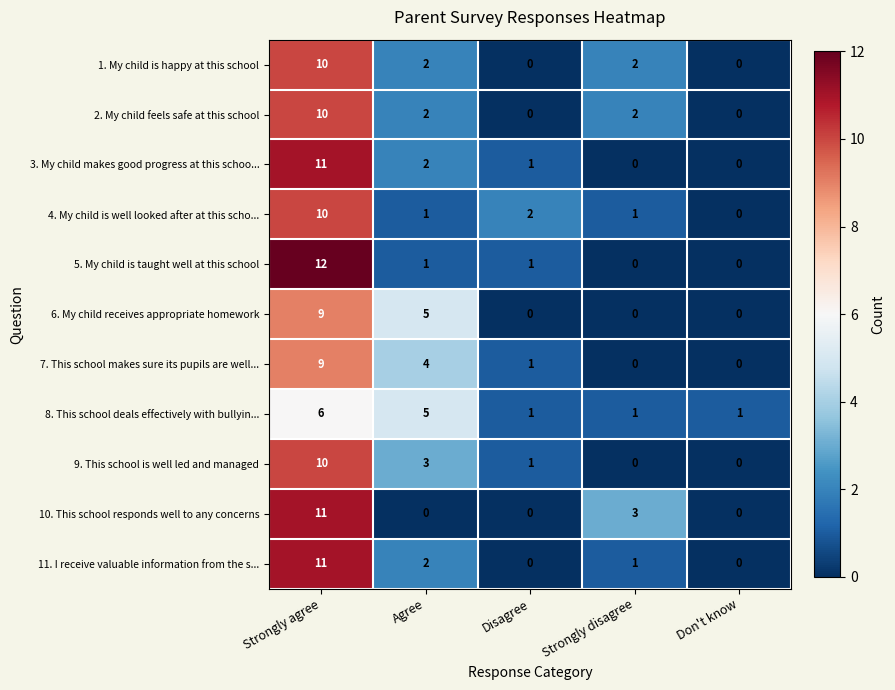

At which label does 7. This school makes sure its pupils are well... first exceed 1?

Strongly agree